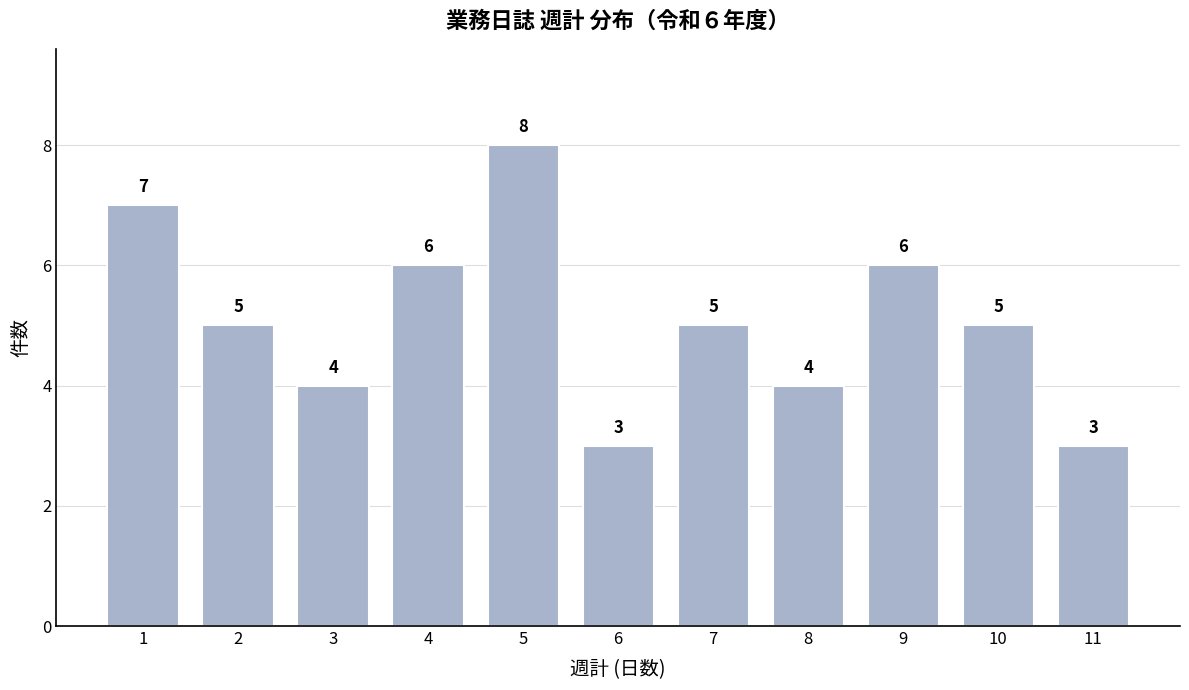

Reading left to right, list all the values displayed in this chart.

7	5	4	6	8	3	5	4	6	5	3